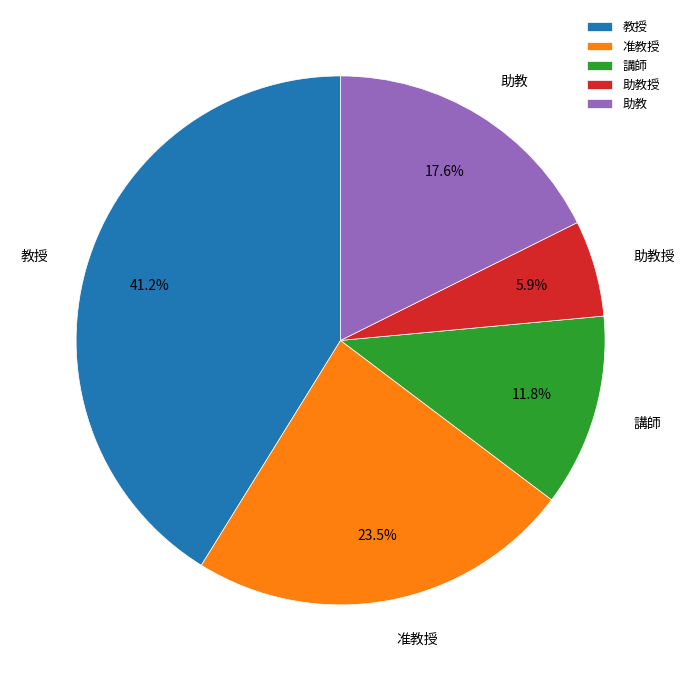

Which has a higher value, 教授 or 助教授?

教授